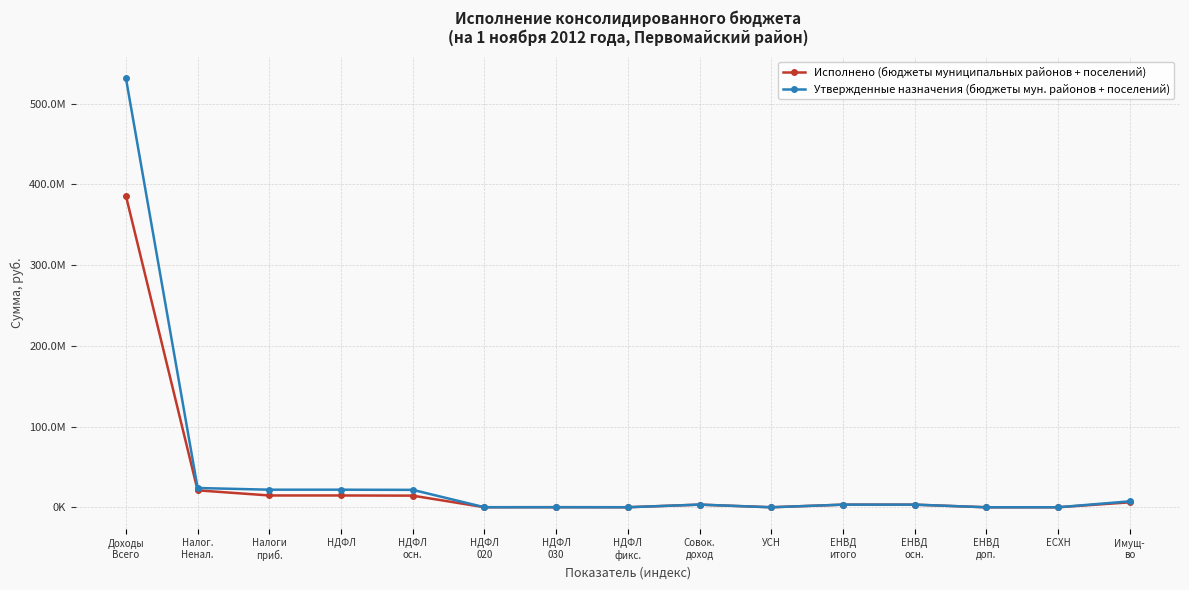

What position from the left is ЕНВД
итого?

11